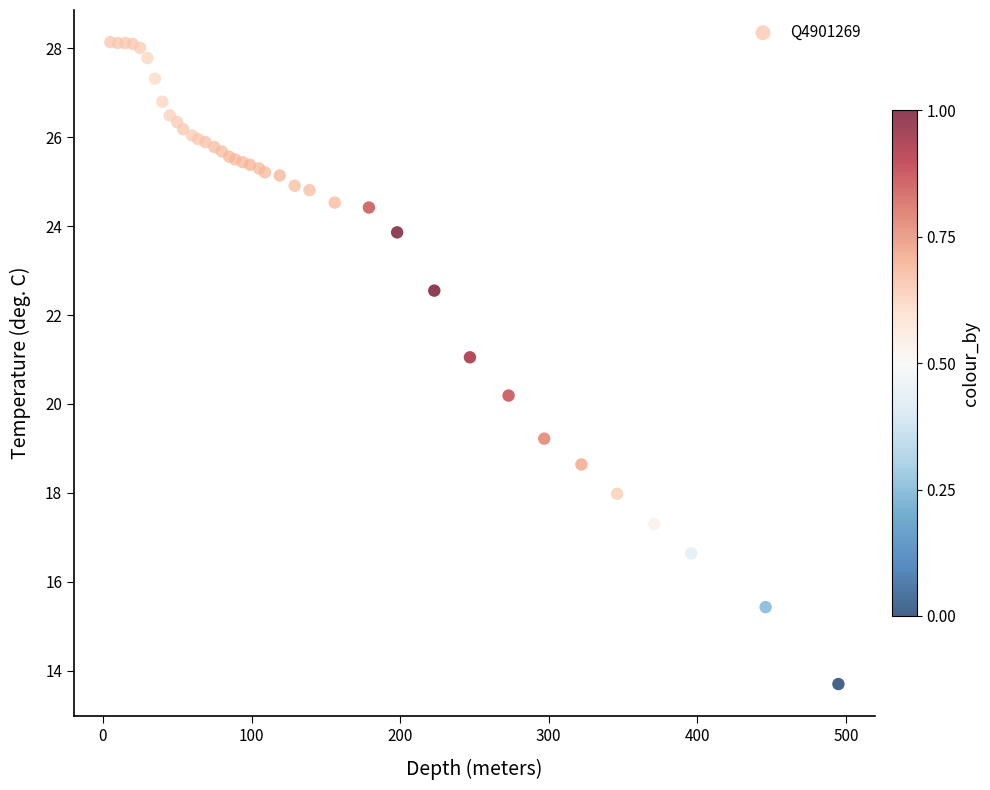

What Y value in the scatter plot is closest to 20?

20.2